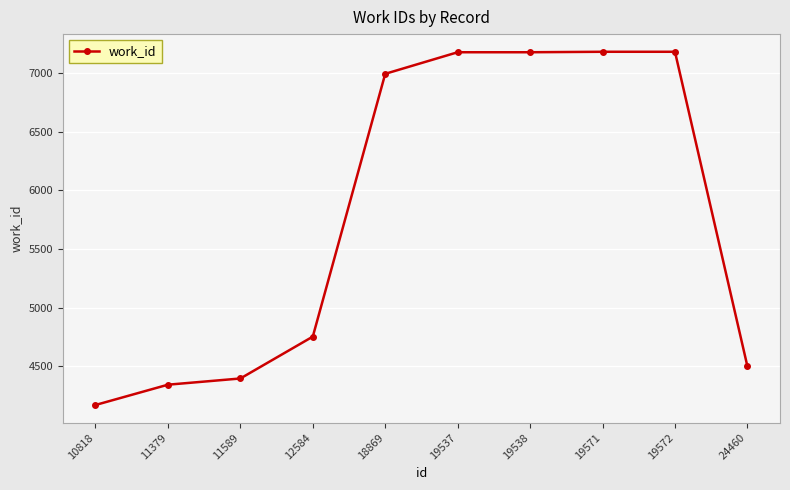

What is the average value?

5789